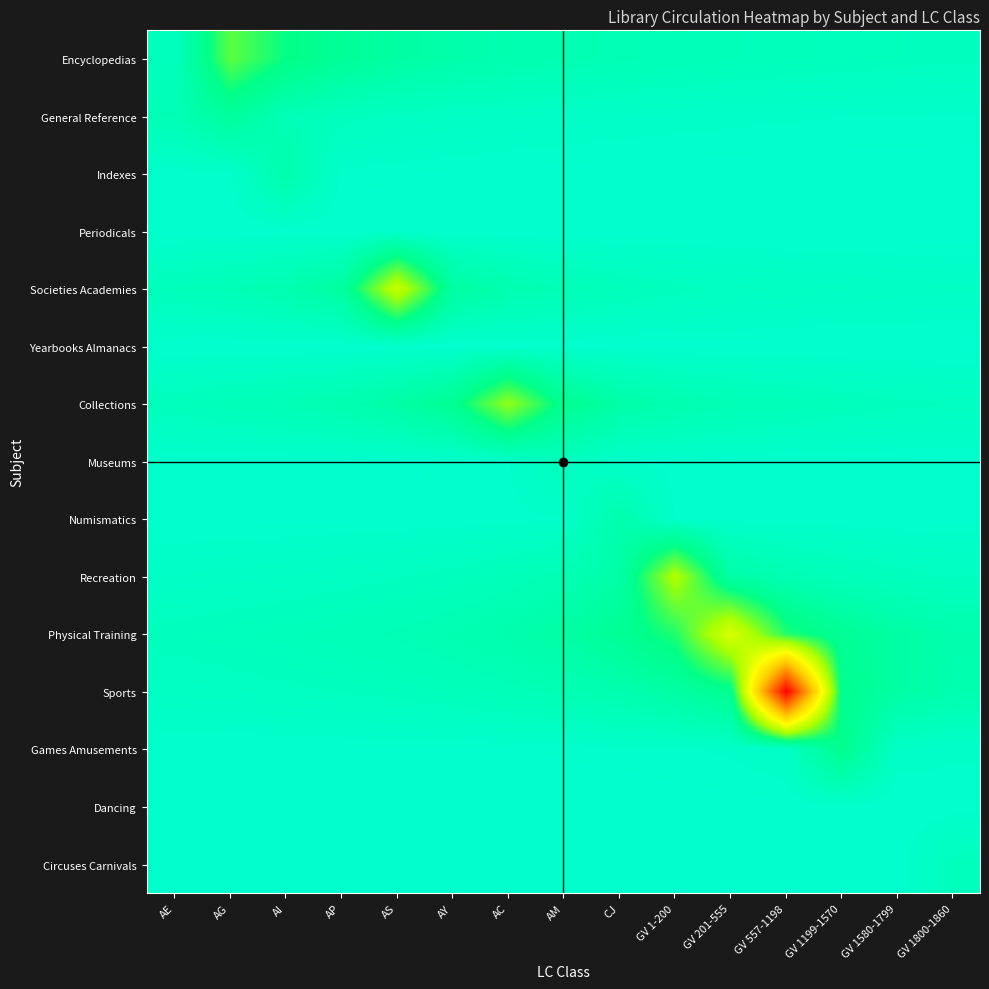

How many data points does each series have?

15